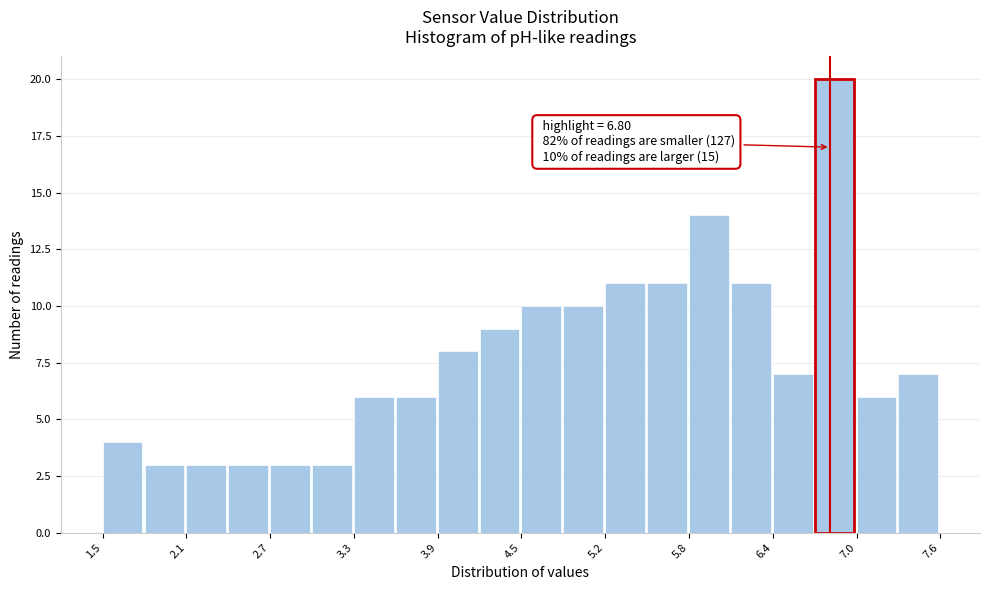

Around what value on the x-axis is the tallest bar? Give the approximate position of its centre, as read against the axis.

6.8